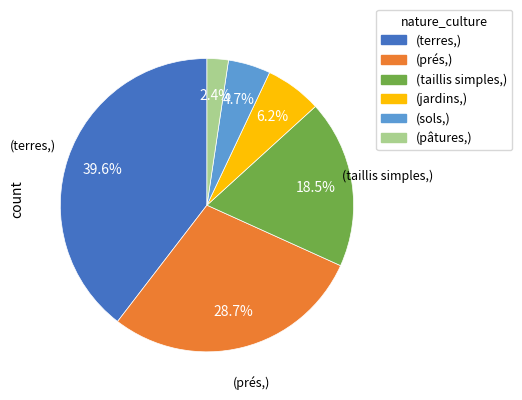

Does any single category account for the majority?

No